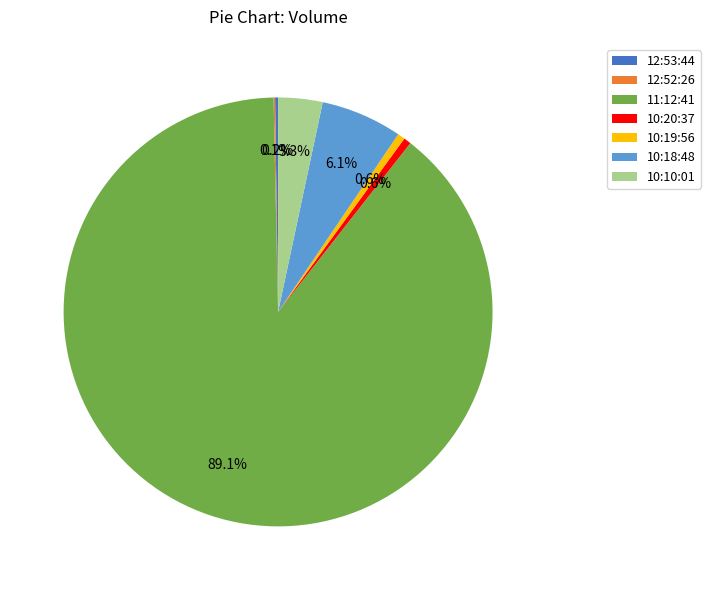

What portion of the pie excludes 10:19:56?

99.4%